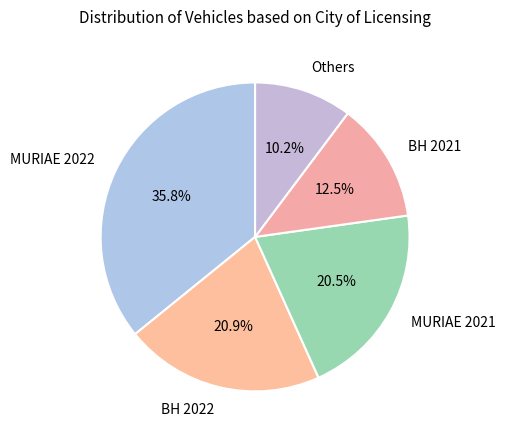

What portion of the pie excludes Others?

89.8%